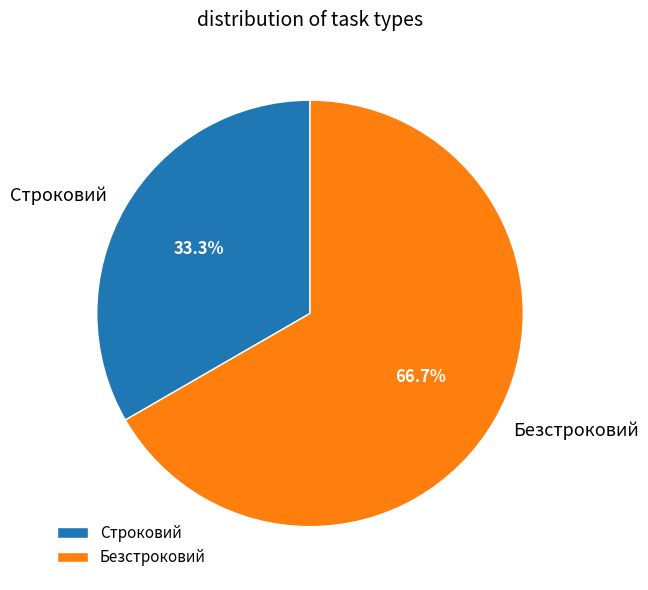

Which has a higher value, Строковий or Безстроковий?

Безстроковий